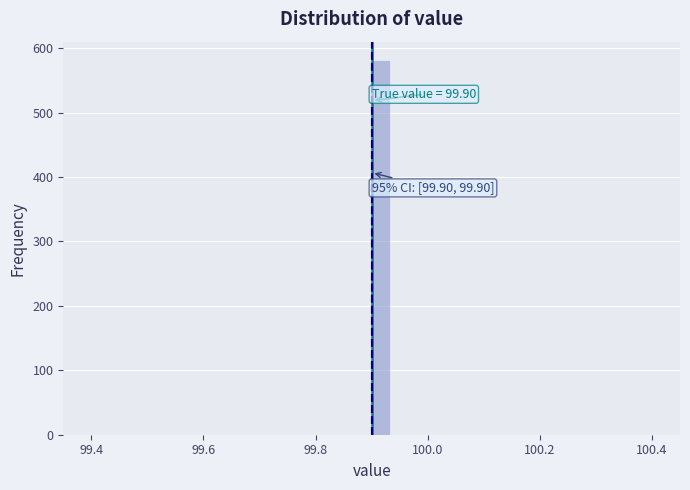

Around what value on the x-axis is the tallest bar? Give the approximate position of its centre, as read against the axis.

99.92